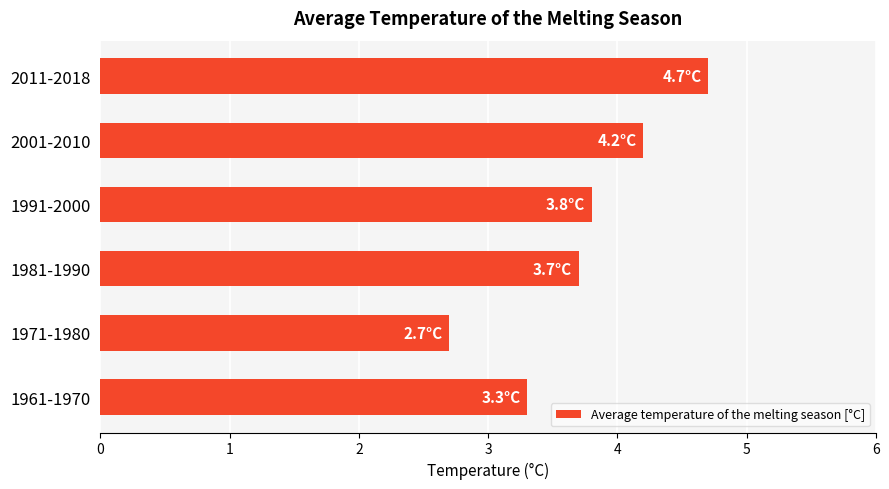

What is the ratio of the value at 2011-2018 to the value at 1971-1980?

1.7